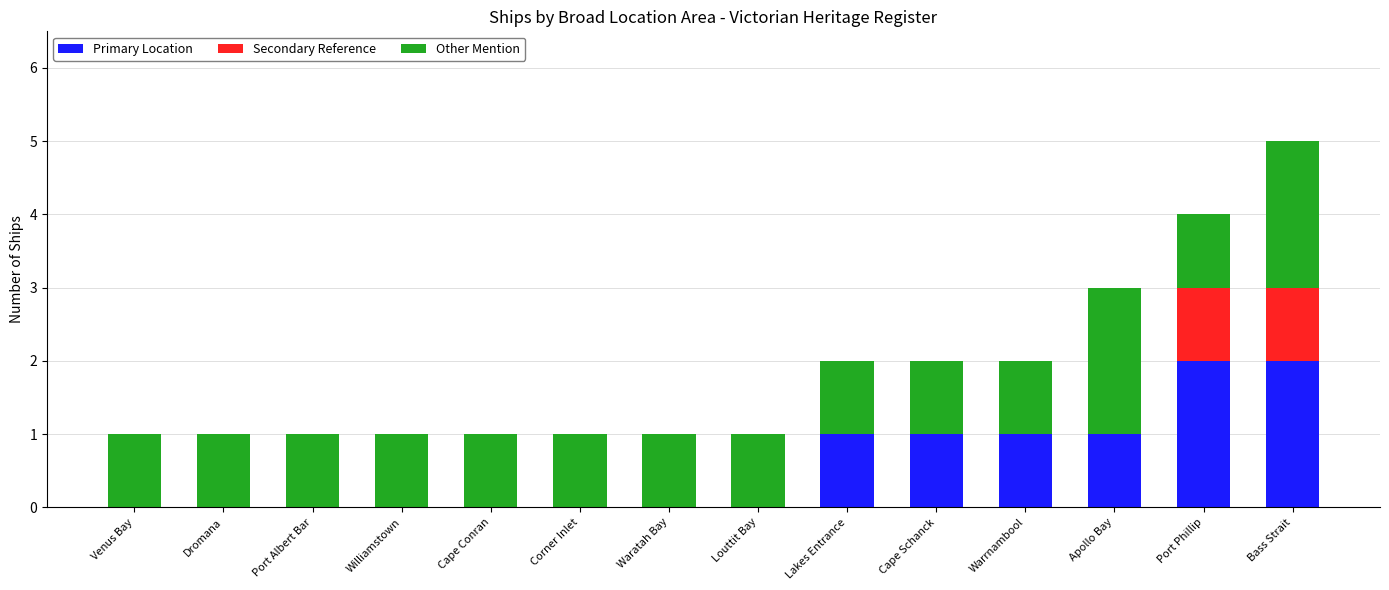

At which category is the sum across all series the highest?

Bass Strait